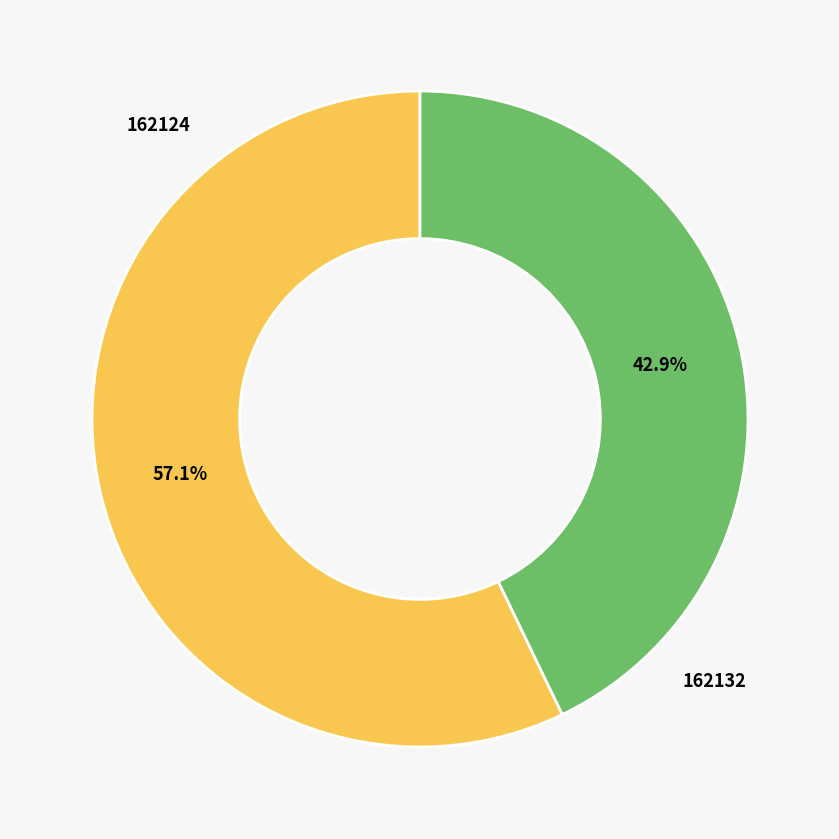

Is there any slice that represents more than half of the pie?

Yes